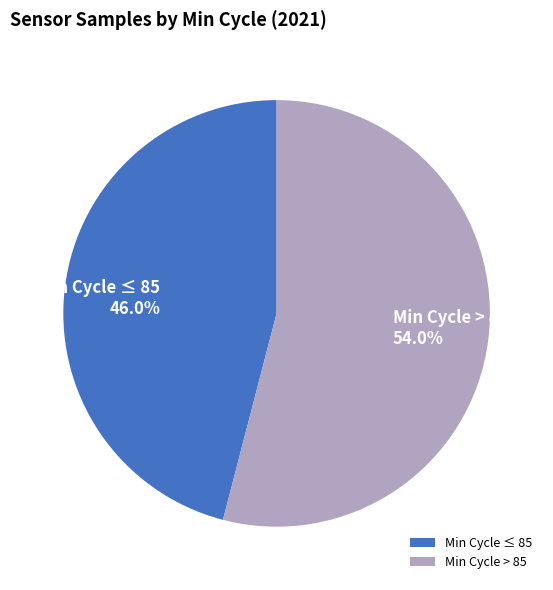

Rank the categories by value from lowest to highest.

Min Cycle ≤ 85, Min Cycle > 85